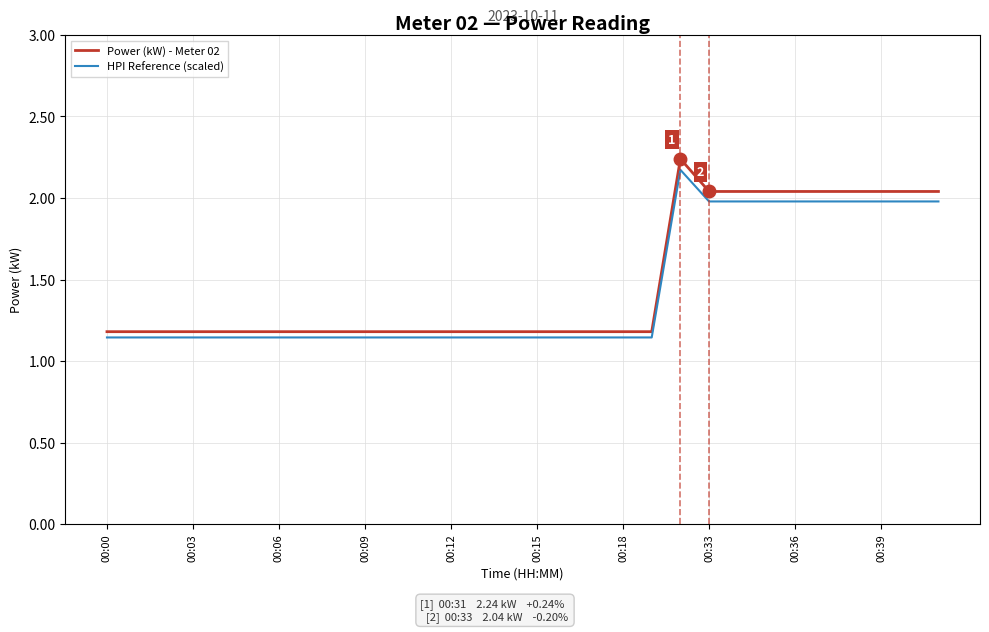

Which series has the largest range (max minus min)?

Power (kW) - Meter 02